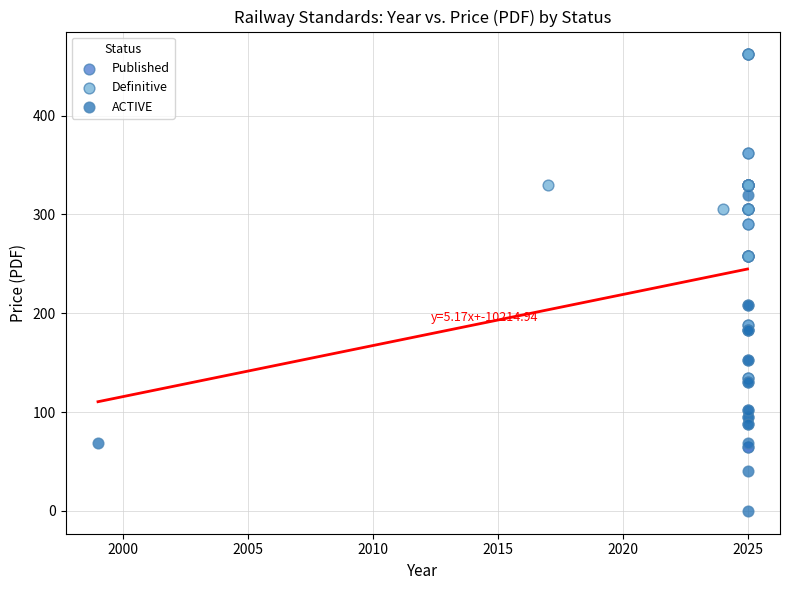

What are all the series names shown in the legend?

Published, Definitive, ACTIVE